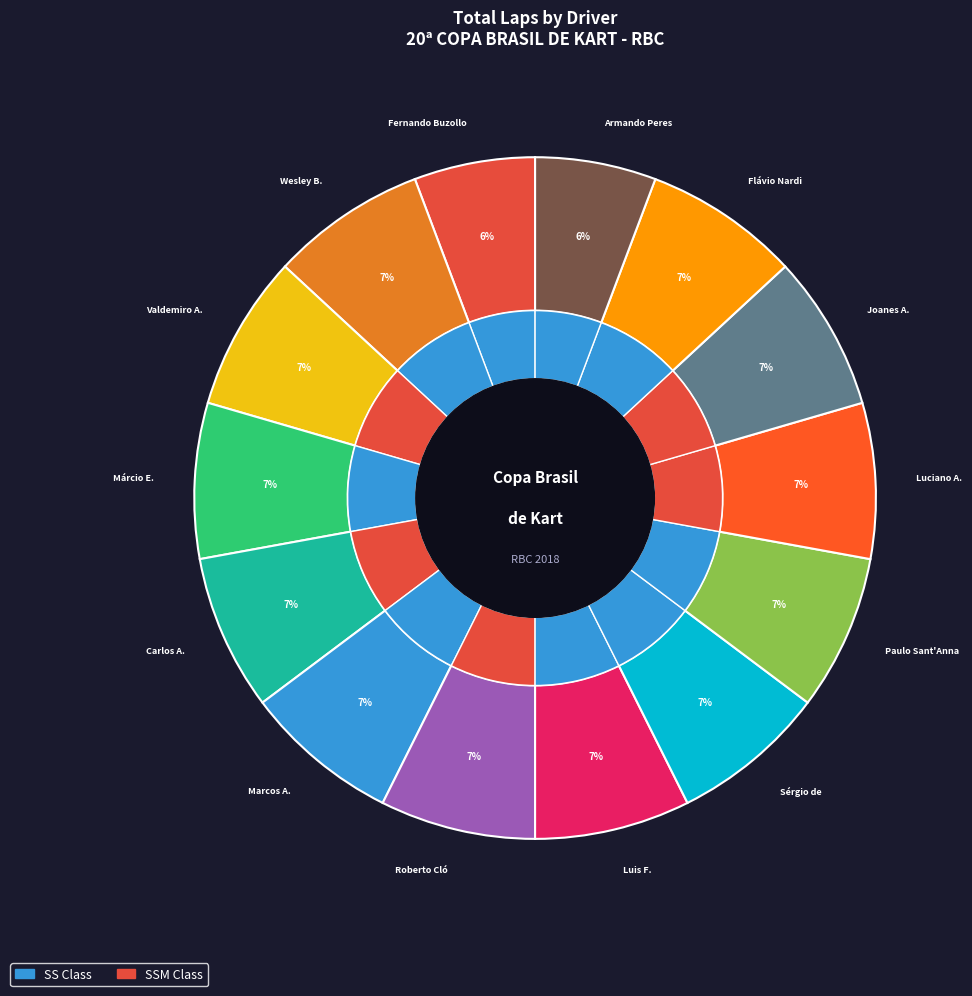

Does Roberto Cló represent more than half of the total?

No